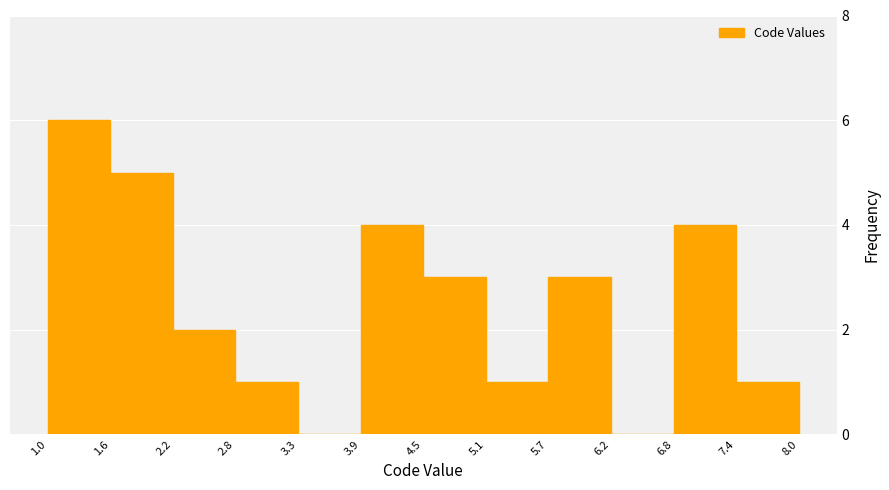

Reading left to right, list every bar in this chart as the range it spans on the x-axis followed by its height. The values are not printed on the chart, so give them approximately, as read against the axis.

1.0 to 1.6: 6
1.6 to 2.2: 5
2.2 to 2.8: 2
2.8 to 3.3: 1
3.3 to 3.9: 0
3.9 to 4.5: 4
4.5 to 5.1: 3
5.1 to 5.7: 1
5.7 to 6.2: 3
6.2 to 6.8: 0
6.8 to 7.4: 4
7.4 to 8.0: 1